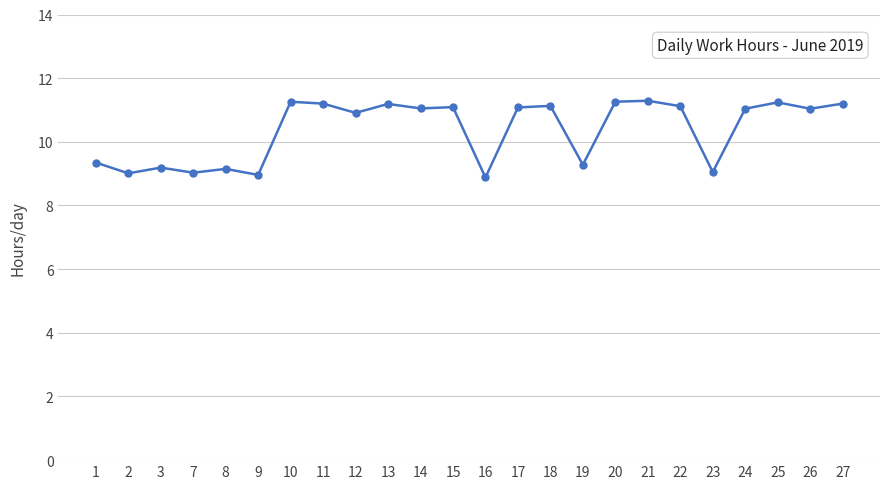

Does the chart have visible grid lines?

Yes